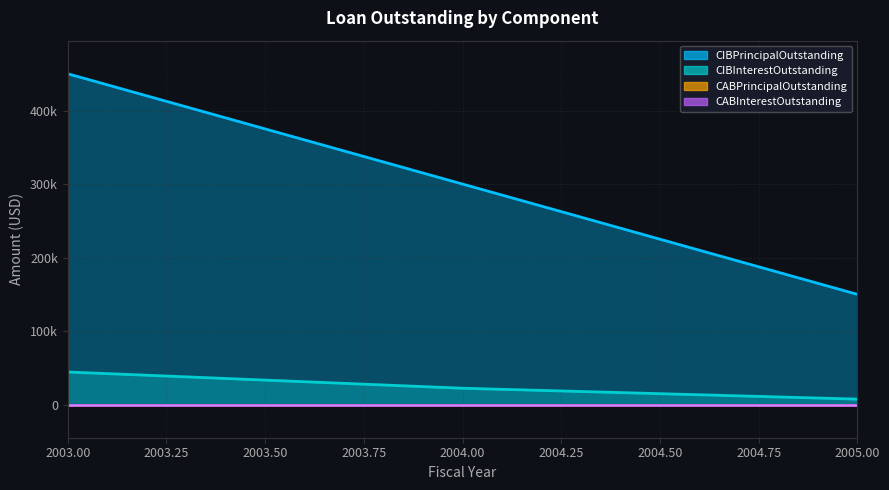

Is it true that CIBInterestOutstanding equals 37665.1 at 2004?

False